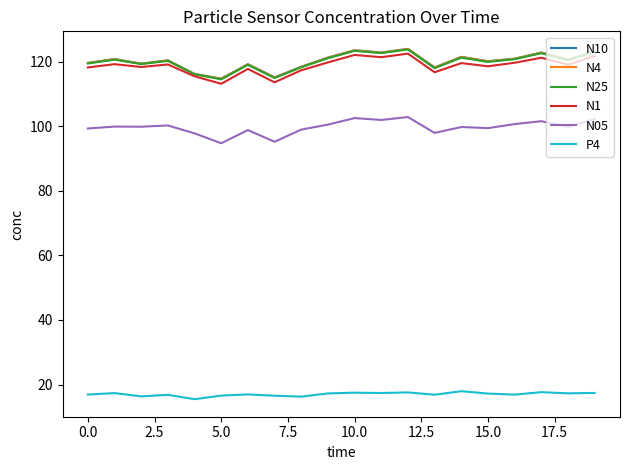

What is the highest value of the N4 series?

123.9